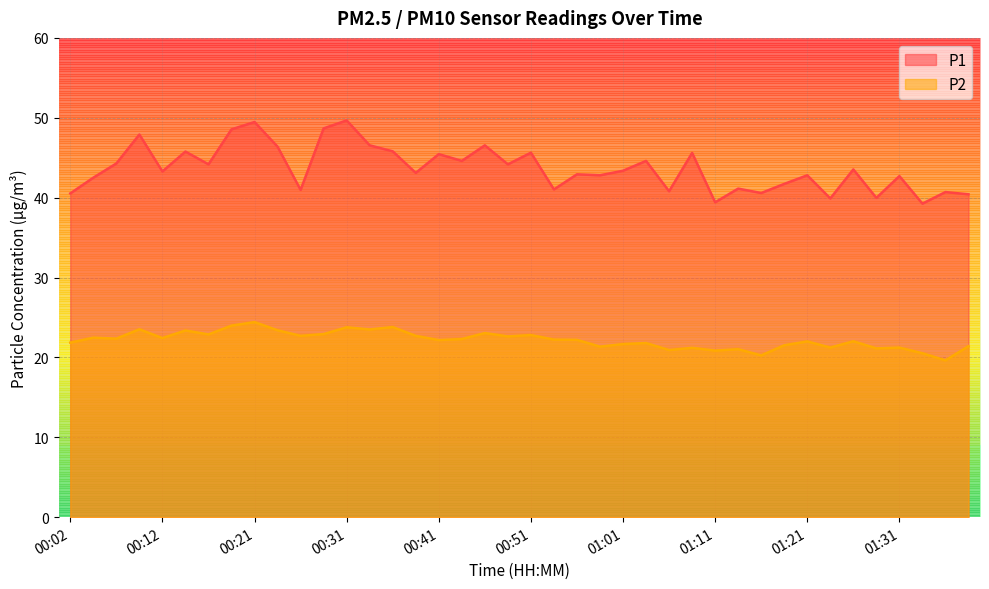

How many lines are shown in the chart?

2